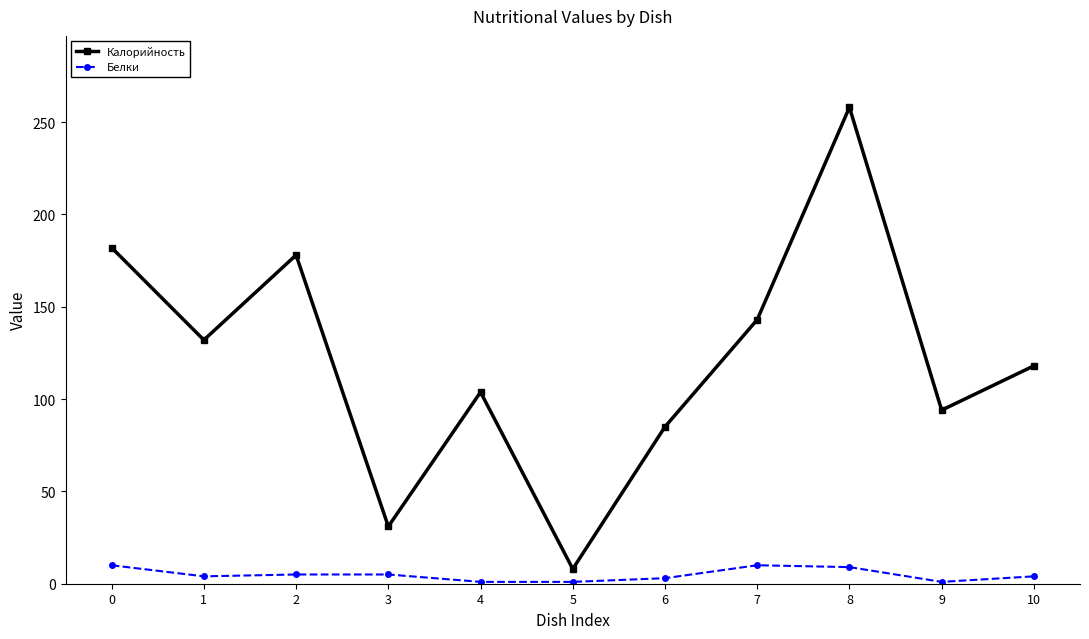

Which series has the widest spread of values?

Калорийность